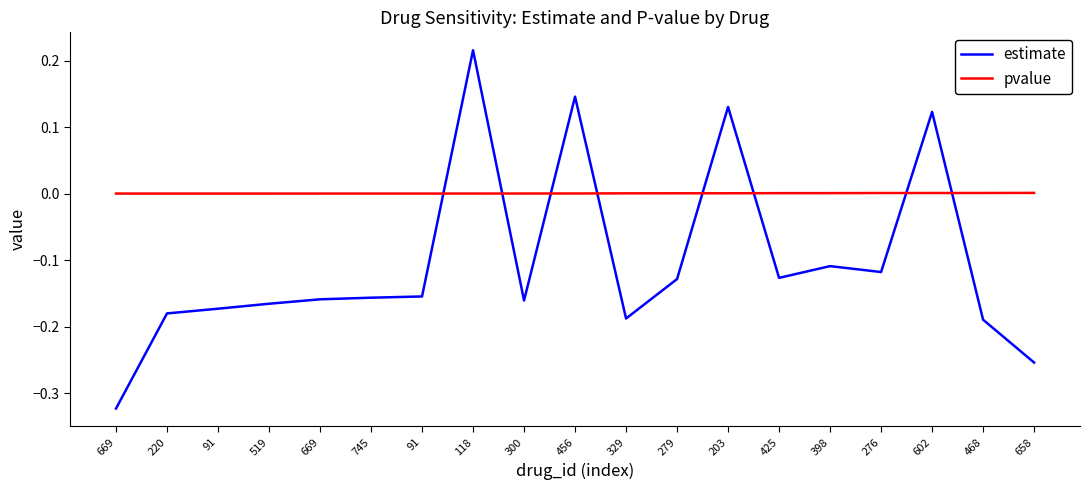

True or false: pvalue has a value of 0.0 at 91.

False